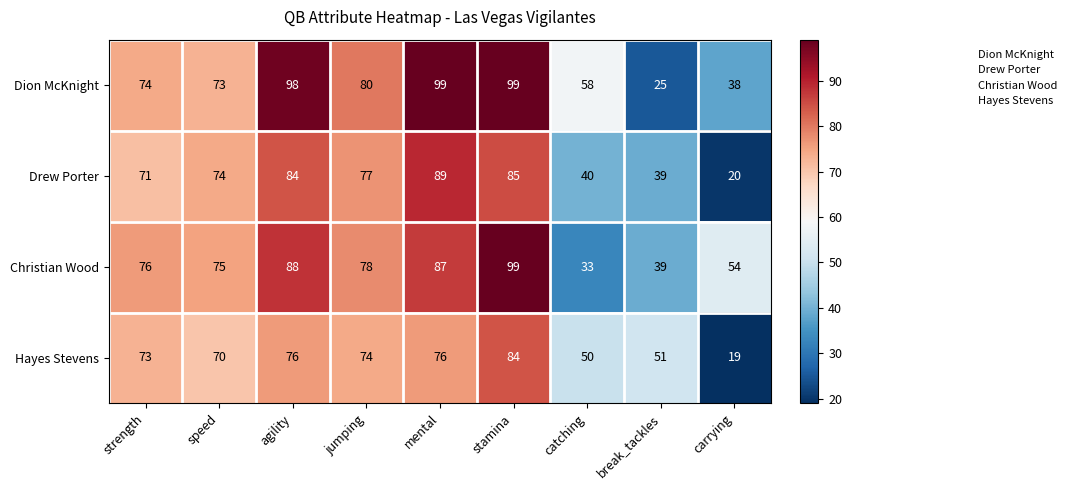

What value does the Christian Wood series have at jumping, to the nearest 10?

80